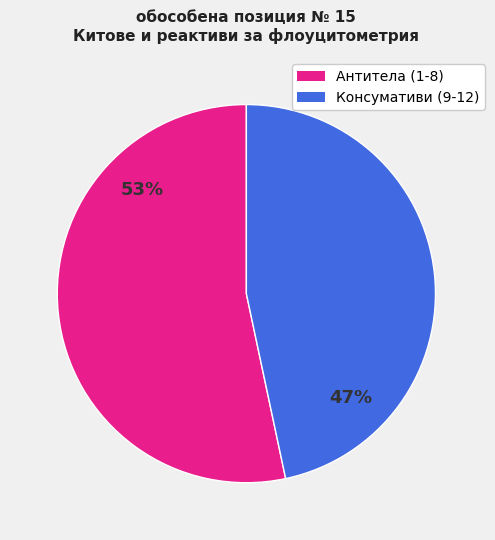

To the nearest percent, what percentage of the pie is Консумативи (9-12)?

47%